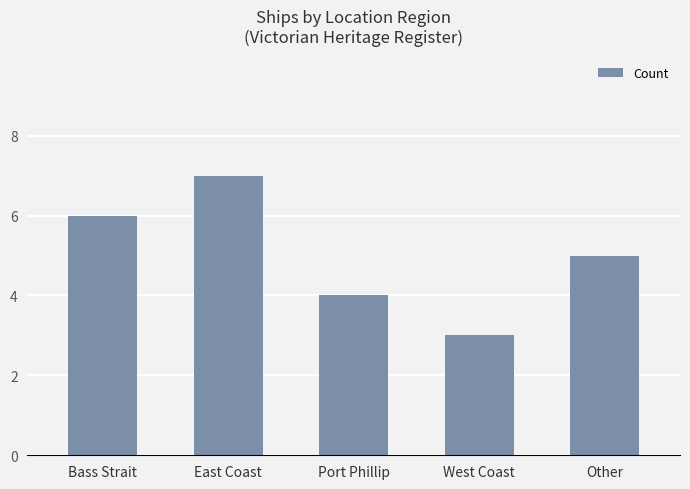

Does the chart contain stacked bars?

No